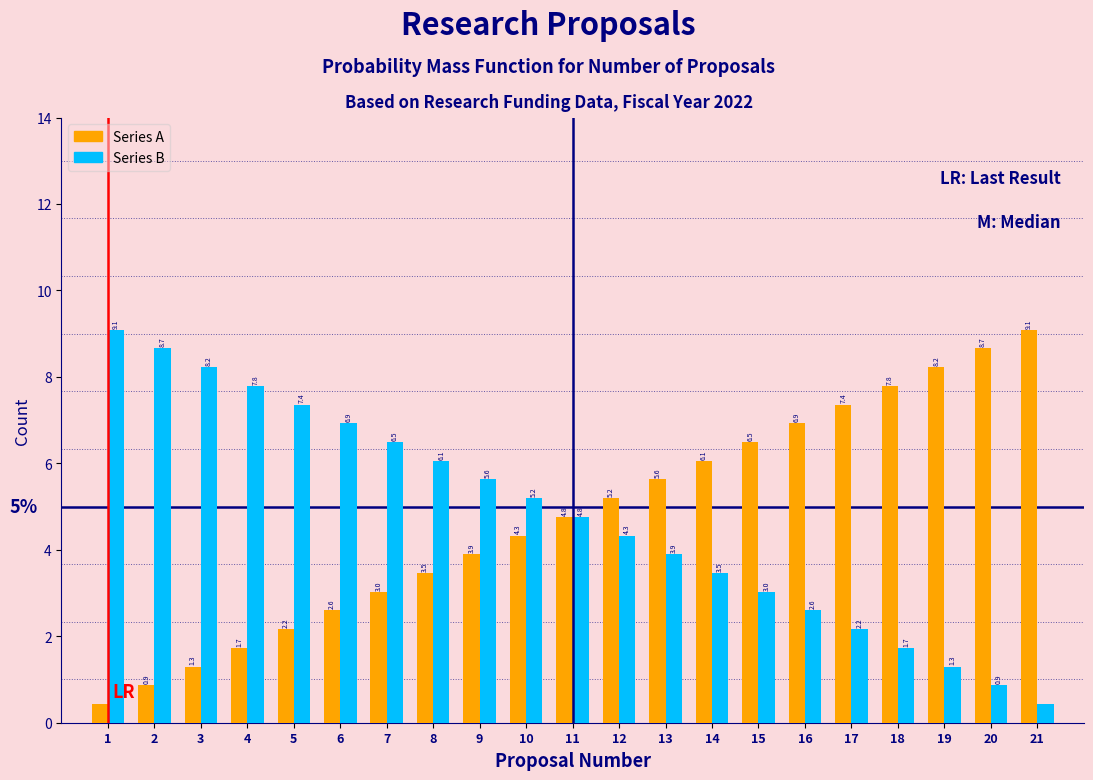

Read the Series A value at 11.

4.8